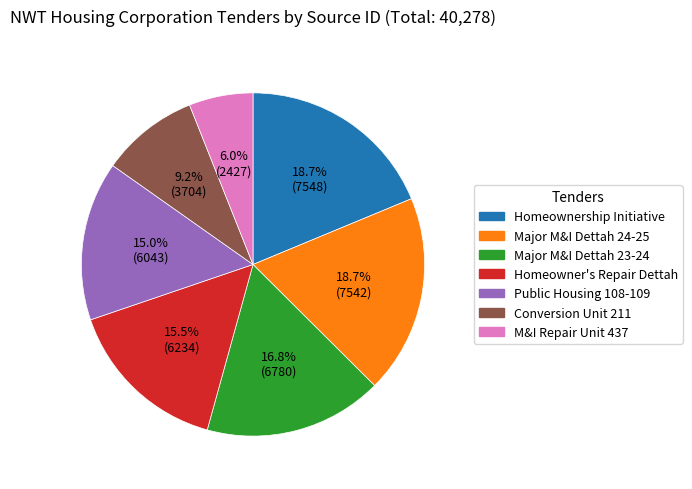

Is there a majority slice in this chart?

No